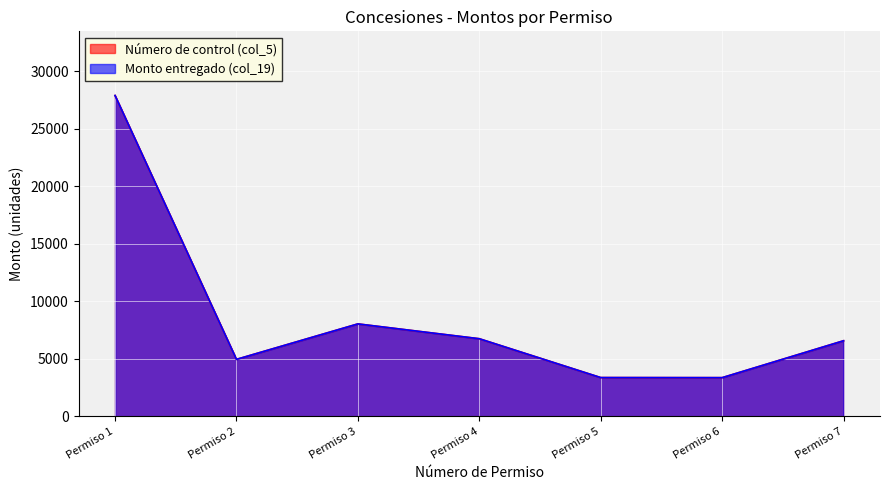

True or false: Monto entregado (col_19) and Número de control (col_5) intersect in this chart.

False